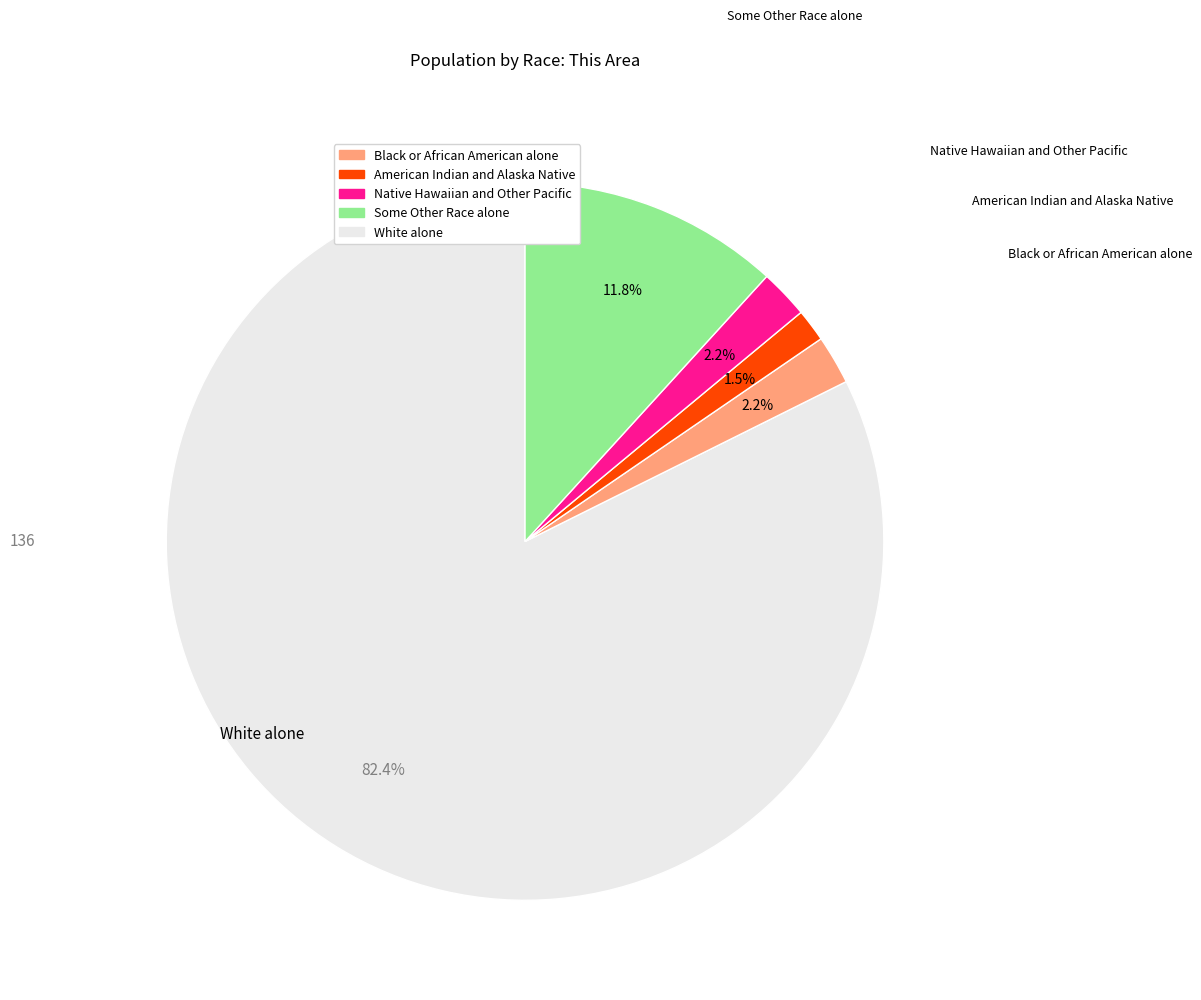

Is there any slice that represents more than half of the pie?

Yes